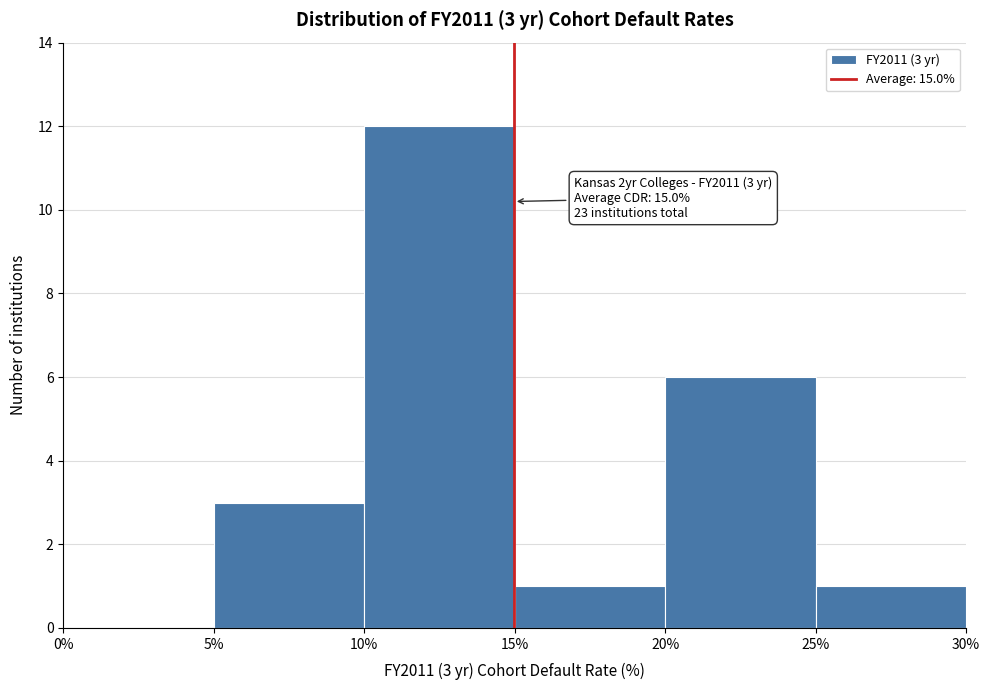

Over which range of the x-axis is the bar tallest?

10% to 15%